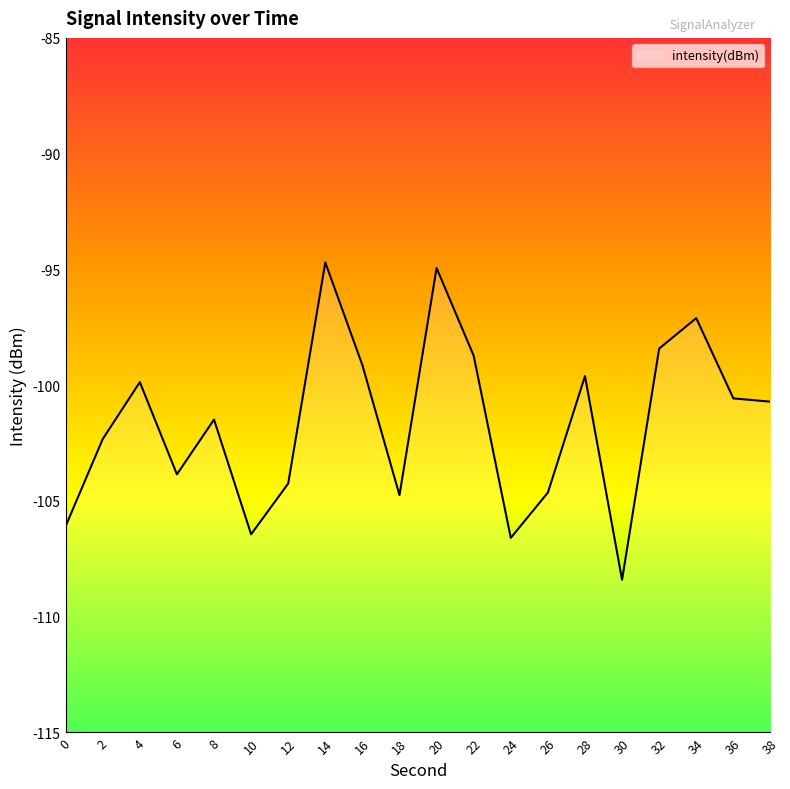

Where does the data first go above -100?

4